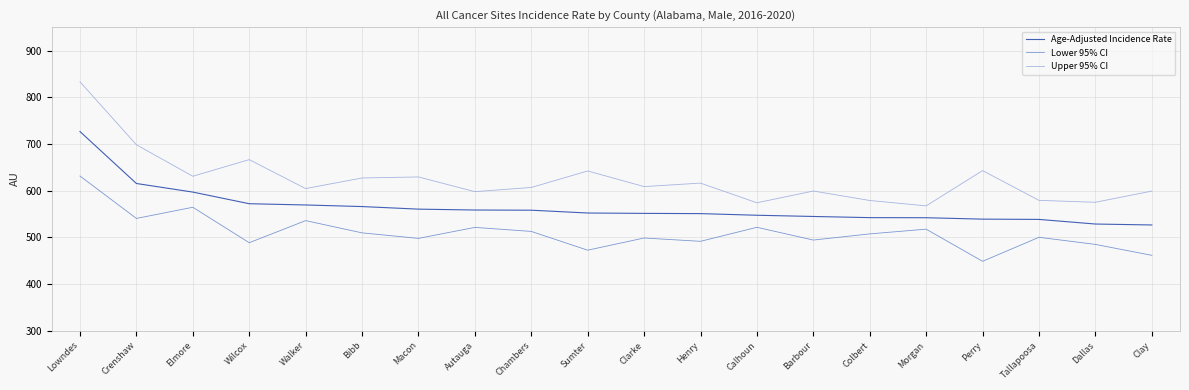

Count the number of data series in this chart.

3